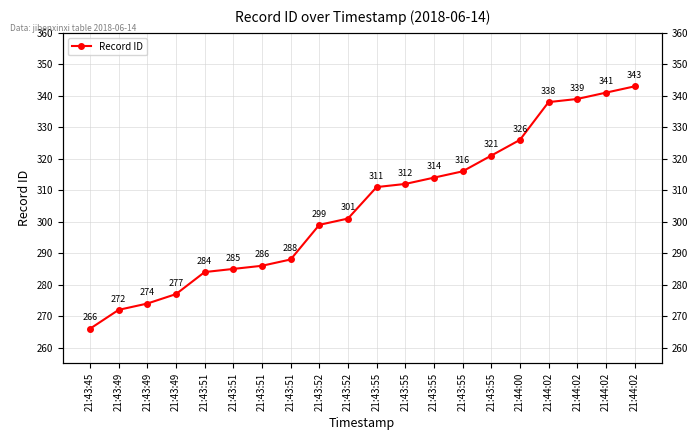

Read the value at 21:43:51, to the nearest 5.

285